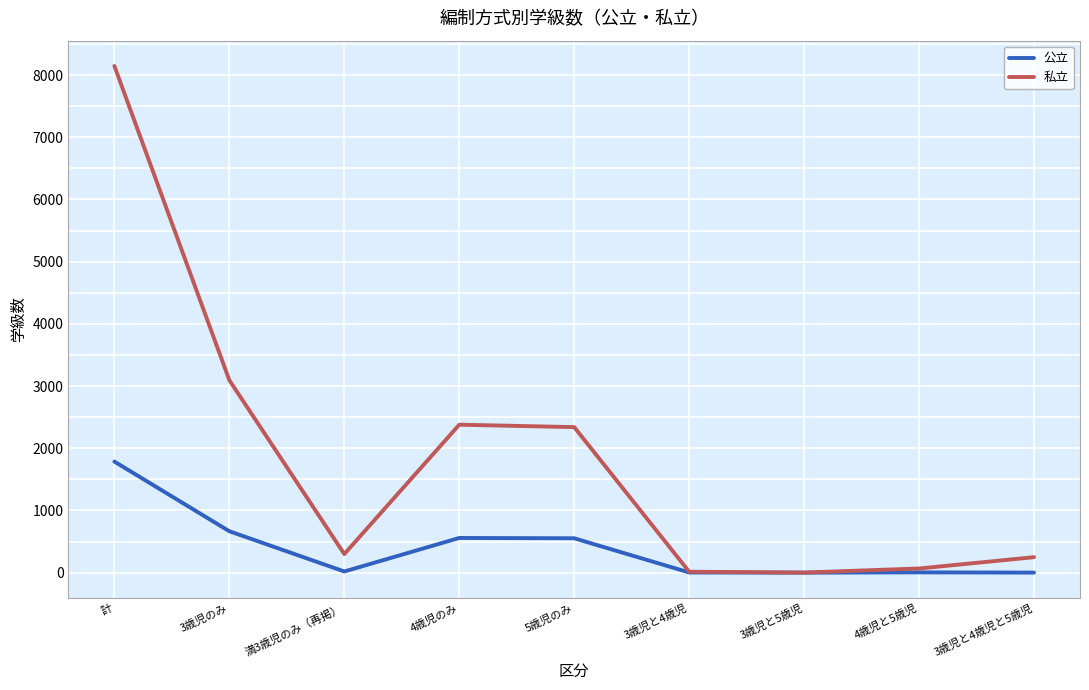

Rank the series by their average value, from lowest to highest.

公立, 私立